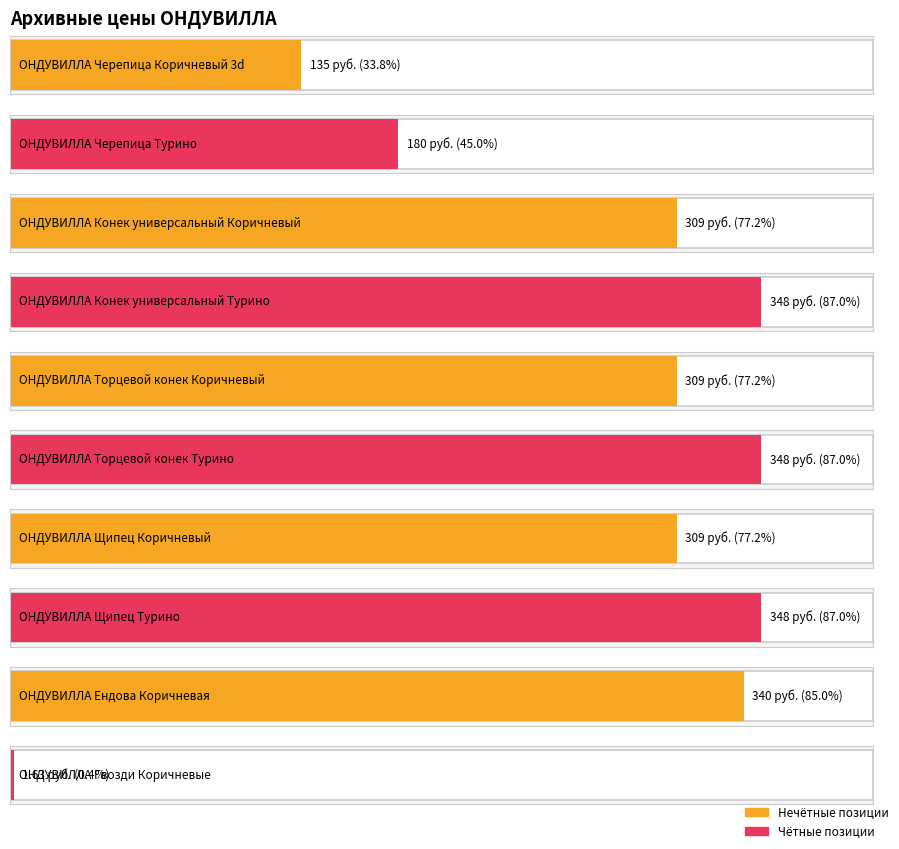

Is it true that the value at ОНДУВИЛЛА Конек универсальный Коричневый is 66.8?

False